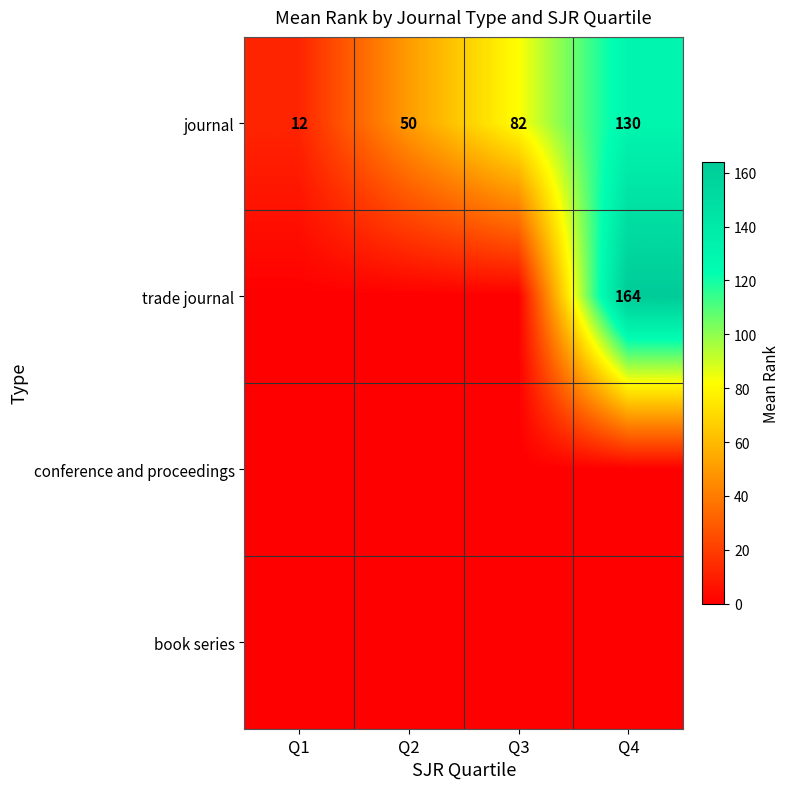

What is the sum of the journal values at Q4 and Q3?

212